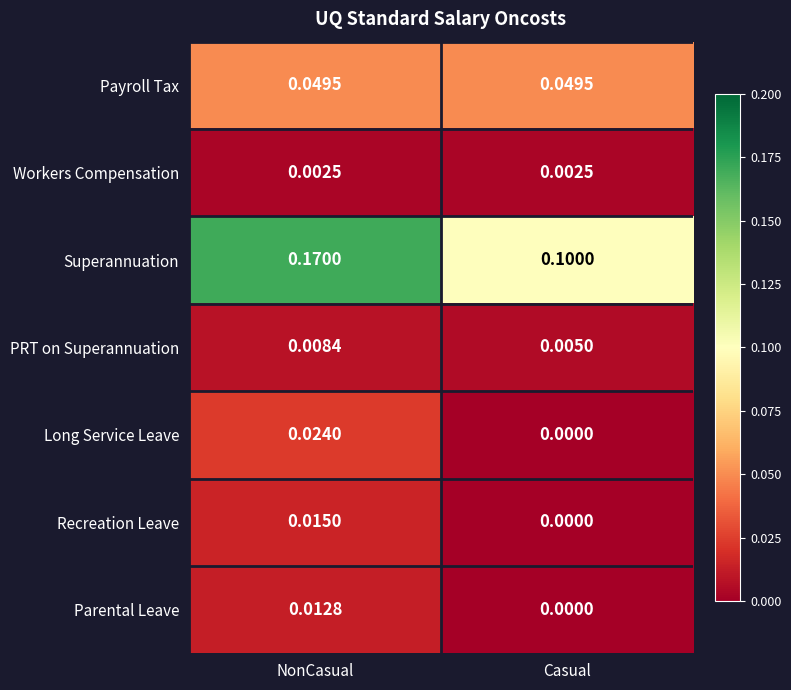

Which category has the highest value in the PRT on Superannuation series?

NonCasual